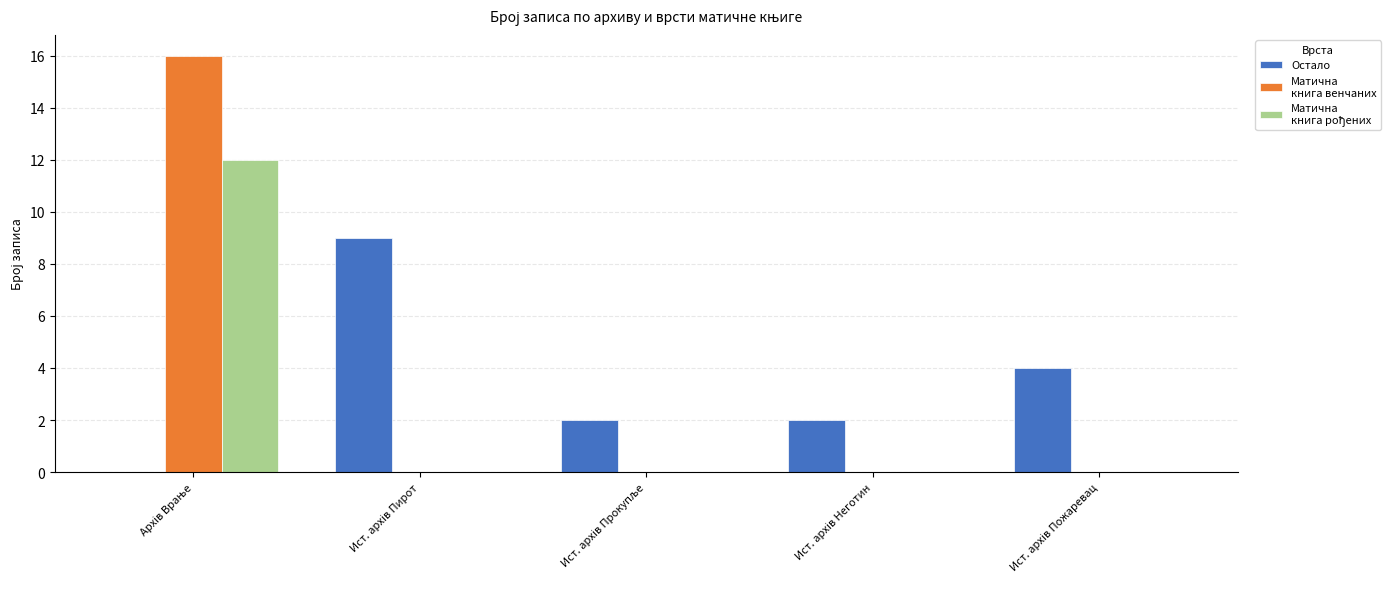

What is the maximum value shown in the chart?

16